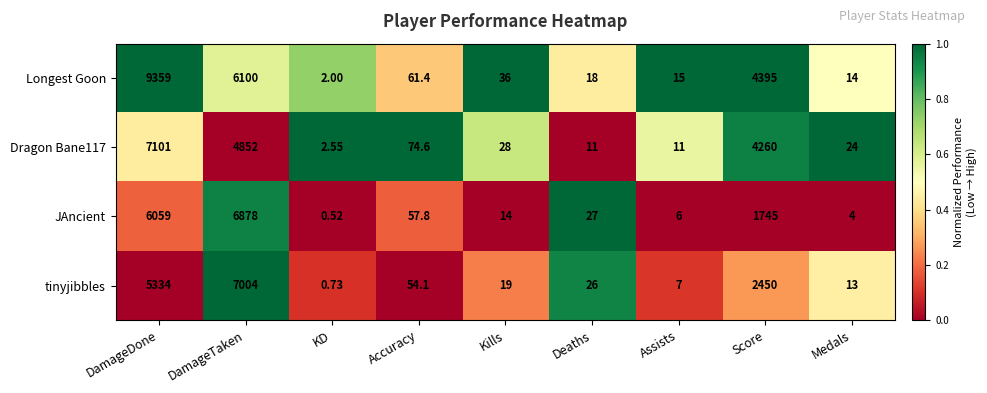

Between Accuracy and Assists, which series saw the biggest shift?

Dragon Bane117